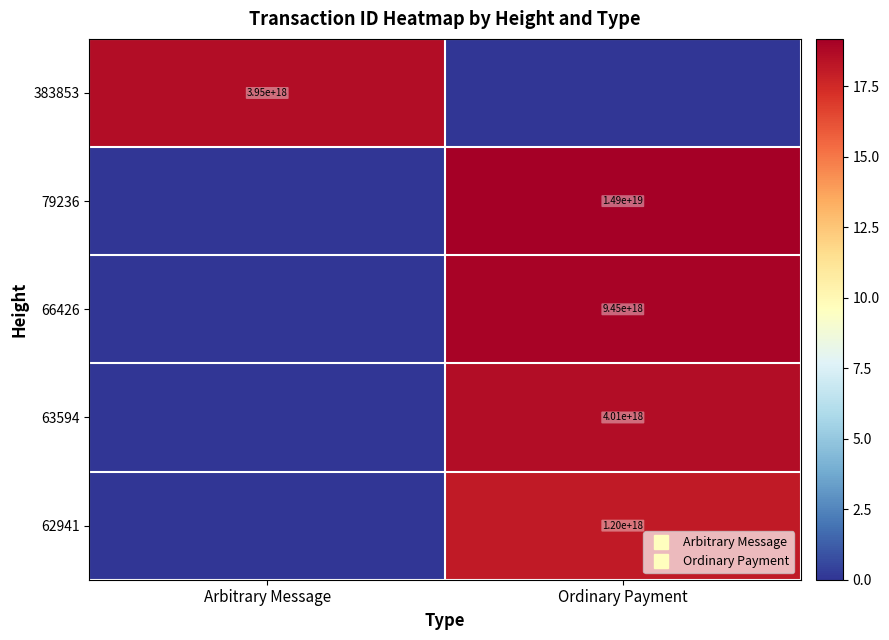

Which series has the largest total across all categories?

79236